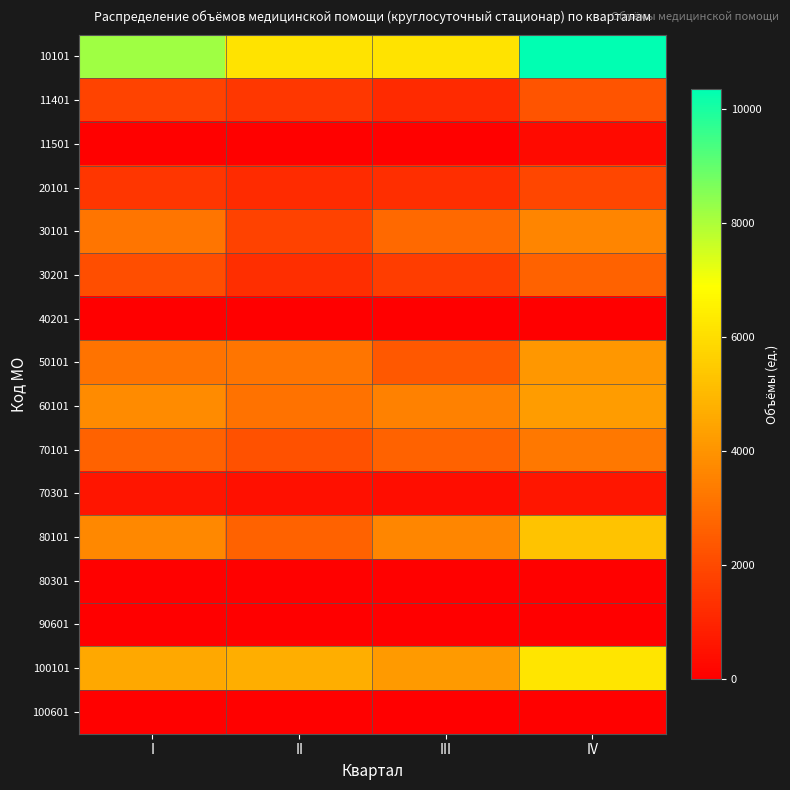

What is the greatest value displayed?

10360